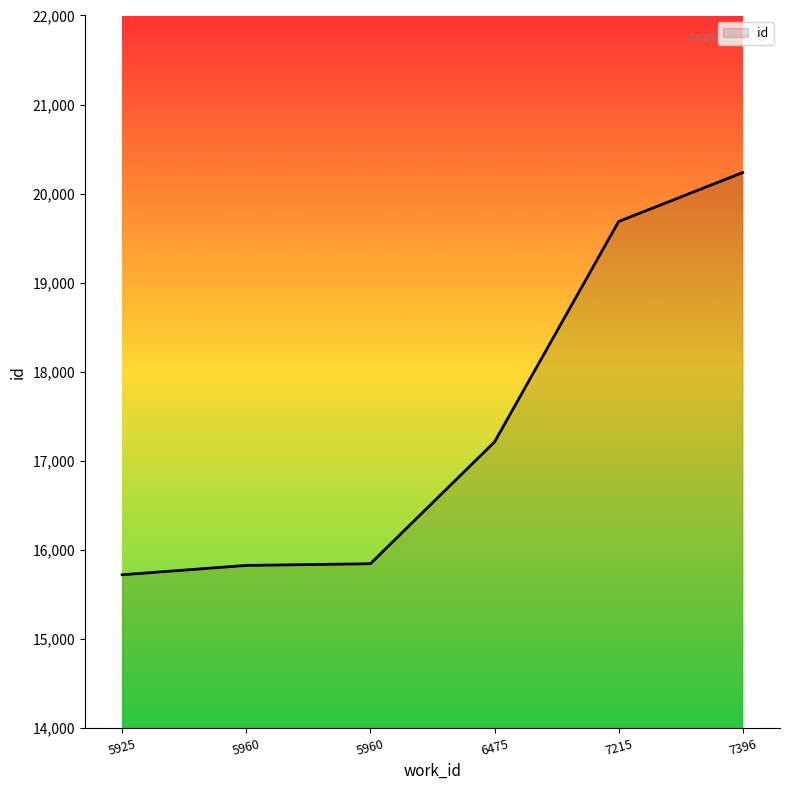

At which label is the value closest to 17978?

6475